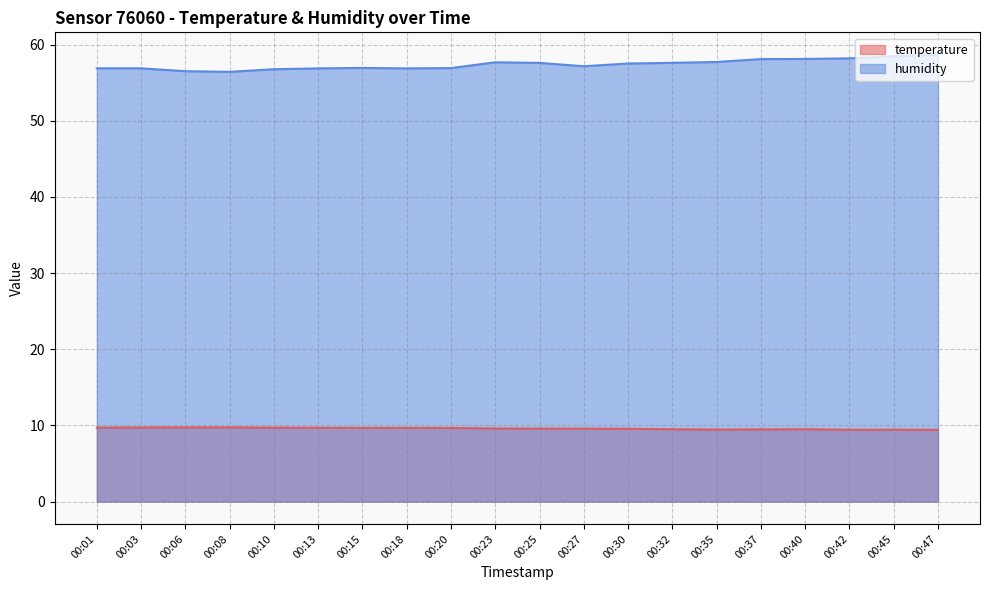

Which series has the largest total across all categories?

humidity